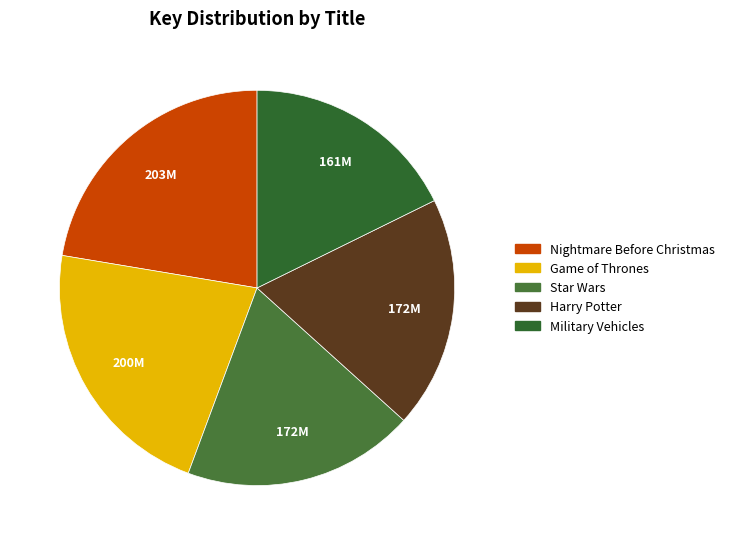

To the nearest percent, what is the difference between the Military Vehicles and Star Wars slice percentages?

1%